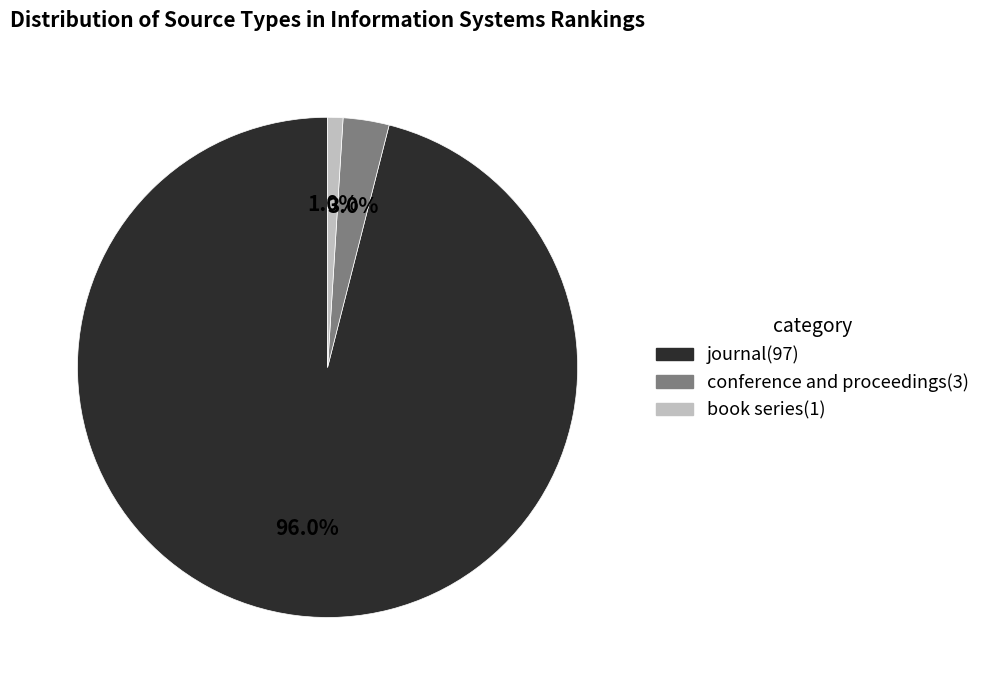

To the nearest percent, what percentage of the pie is book series?

1%